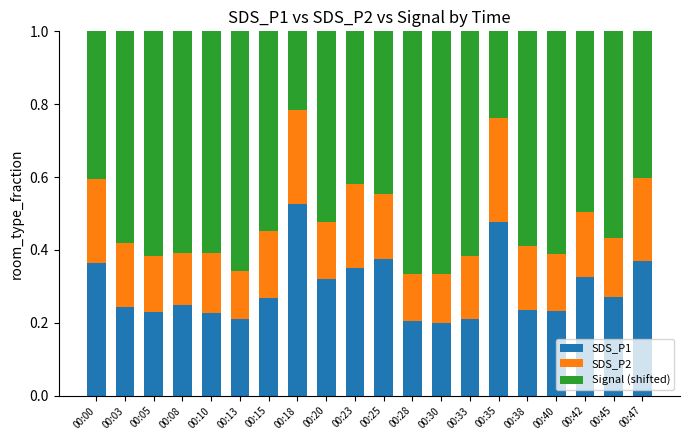

At which label does SDS_P1 reach its peak?

00:18